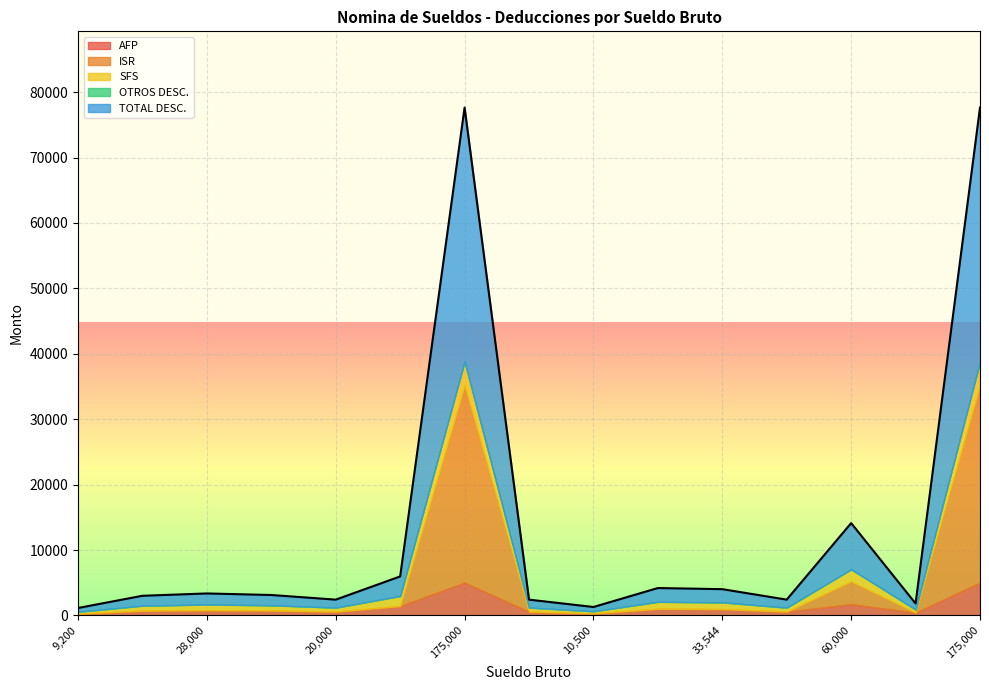

Reading left to right, transcribe all the data shown in this chart.

AFP: 264.0	717.5	803.6	746.2	574.0	1435.0	5022.5	574.0	301.4	1004.5	962.7	574.0	1722.0	430.5	5022.5
ISR: 0.0	0.0	0.0	0.0	0.0	0.0	30178.5	0.0	0.0	0.0	0.0	0.0	3486.7	0.0	30178.5
SFS: 279.7	760.0	851.2	790.4	608.0	1520.0	3595.1	608.0	319.2	1064.0	1019.8	608.0	1824.0	456.0	3595.1
OTROS DESC.: 25.0	25.0	25.0	25.0	25.0	25.0	25.0	25.0	25.0	25.0	25.0	25.0	25.0	25.0	25.0
TOTAL DESC.: 568.7	1502.5	1679.8	1561.6	1207.0	2980.0	38821.1	1207.0	645.5	2093.5	2007.5	1207.0	7057.7	911.5	38821.1